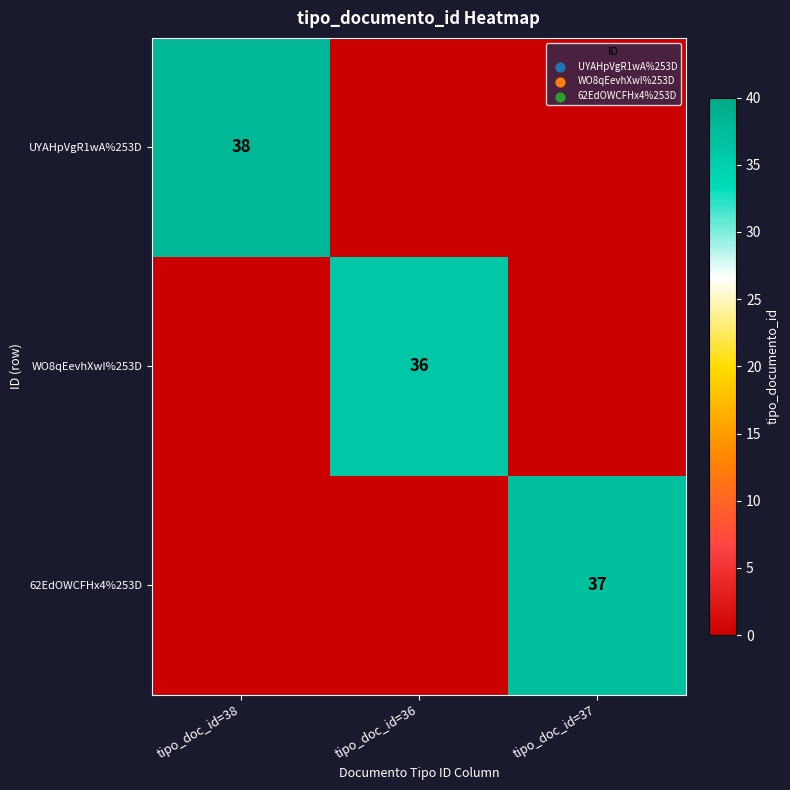

Is the value of UYAHpVgR1wA%253D at tipo_doc_id=38 greater than the value of 62EdOWCFHx4%253D at tipo_doc_id=37?

Yes